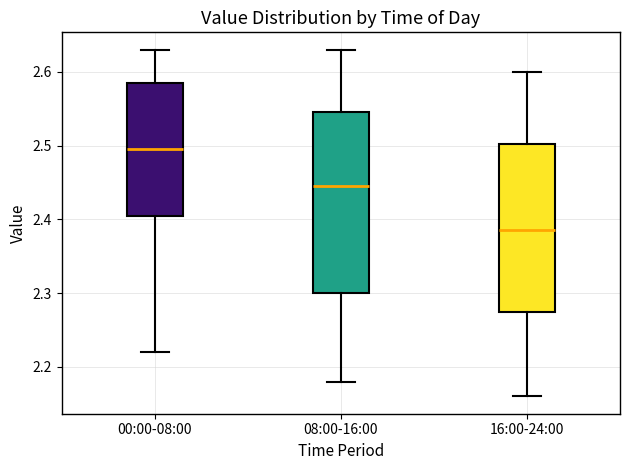

Reading left to right, transcribe this box plot: for each box, give where its median line is, the range the box spans, and where its two whiskers end, as read against the y-axis. The values are not printed on the chart, so give them approximately, as read against the axis.

00:00-08:00: median 2.50, box 2.41 to 2.59, whiskers 2.22 to 2.63
08:00-16:00: median 2.45, box 2.30 to 2.55, whiskers 2.18 to 2.63
16:00-24:00: median 2.39, box 2.28 to 2.50, whiskers 2.16 to 2.60